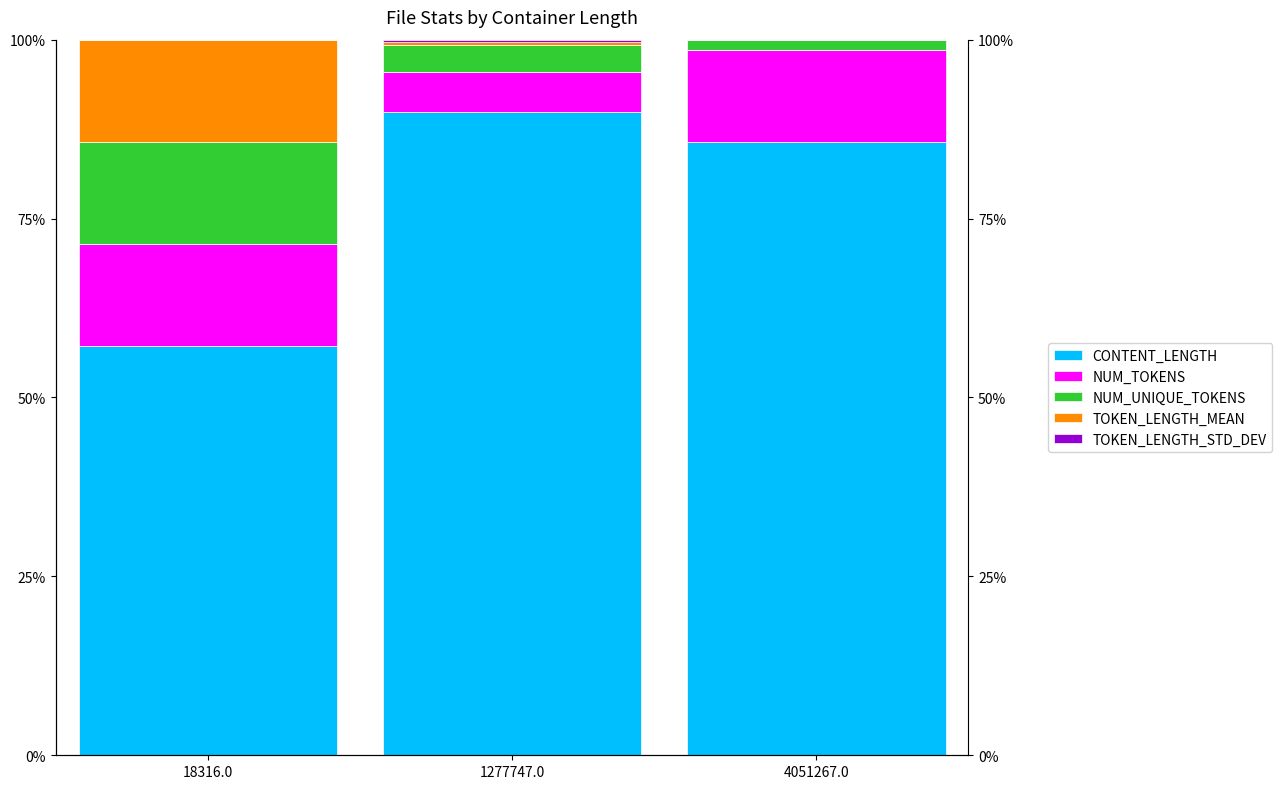

What is the label of the 3rd bar from the left?

4051267.0